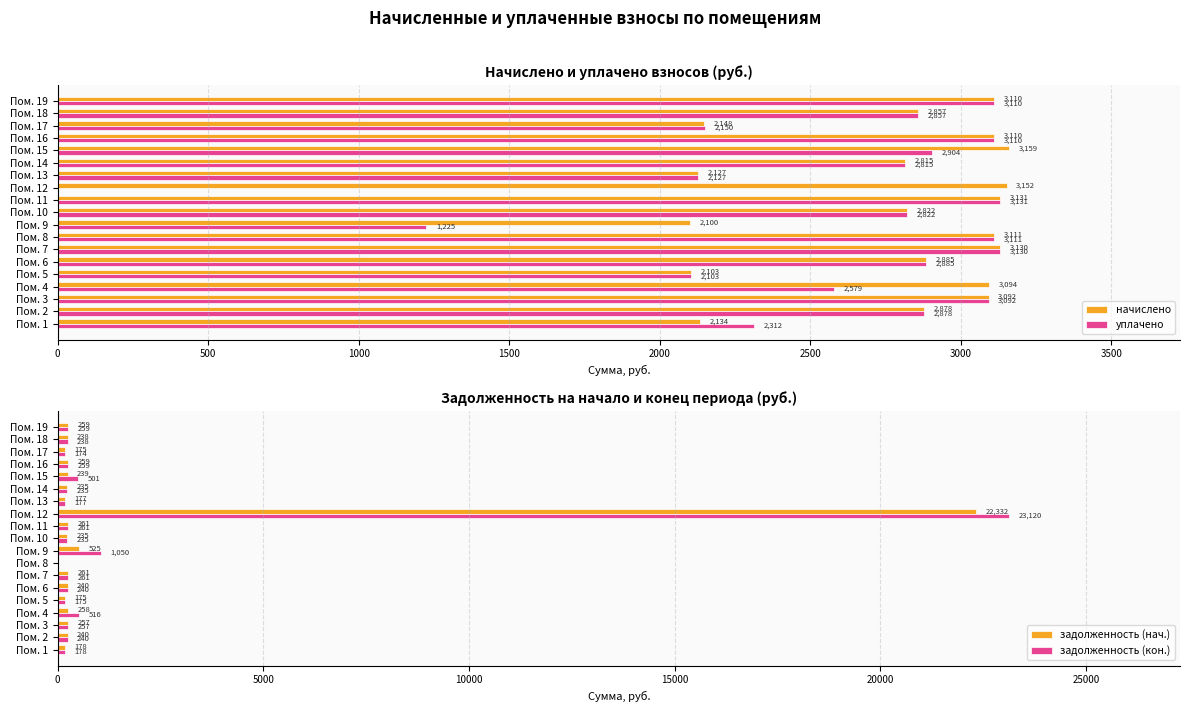

What is the sum of the задолженность (кон.) values at Пом. 15 and Пом. 5?

676.0